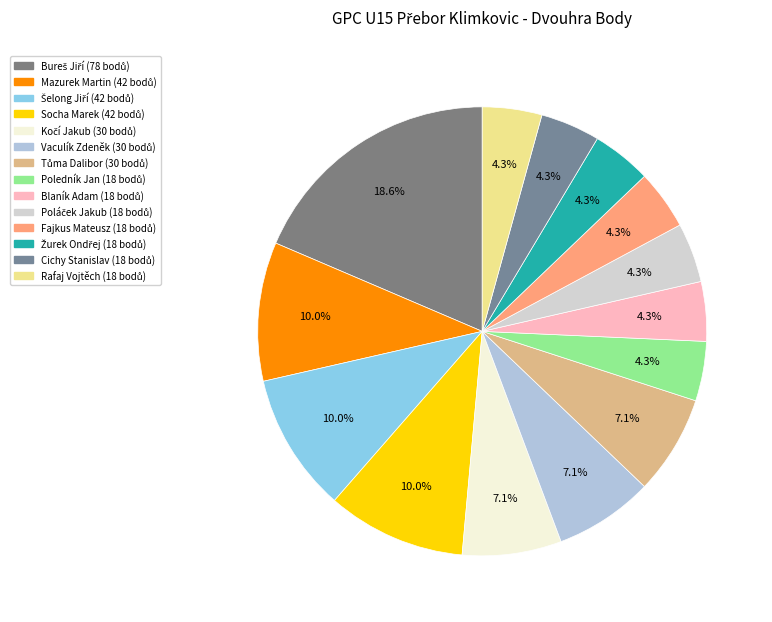

Is it true that Tůma Dalibor is 16% of the pie?

False